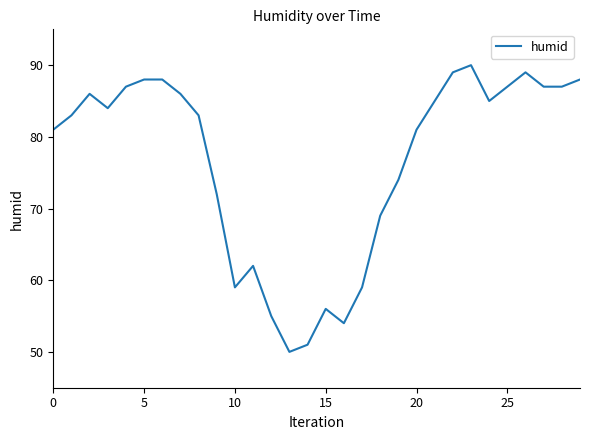

What is the maximum value shown in the chart?

90